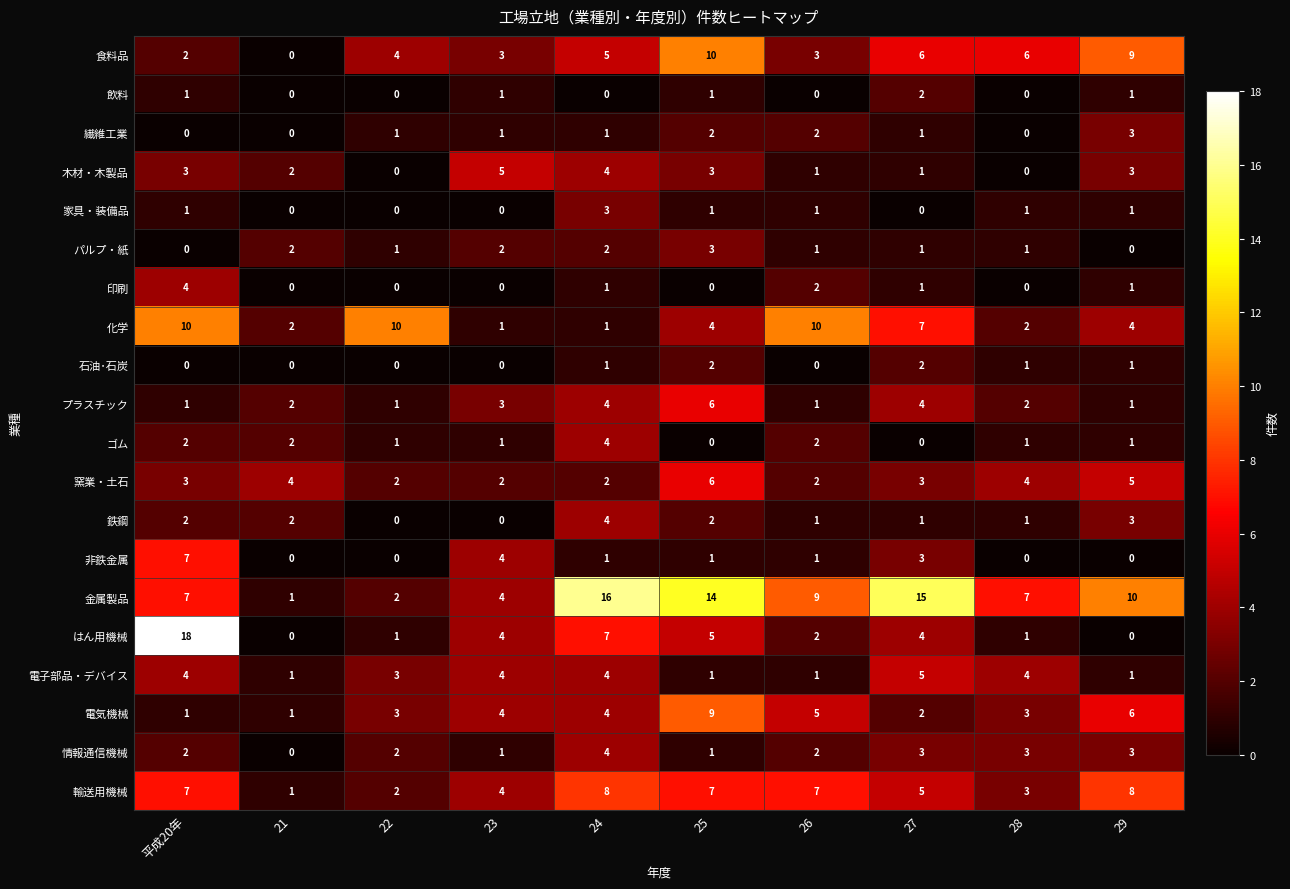

How many series are shown in this chart?

20